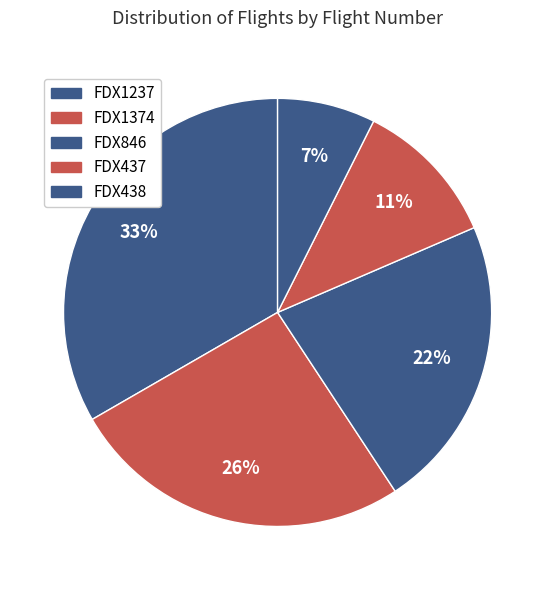

Rank the categories by value from lowest to highest.

FDX438, FDX437, FDX846, FDX1374, FDX1237